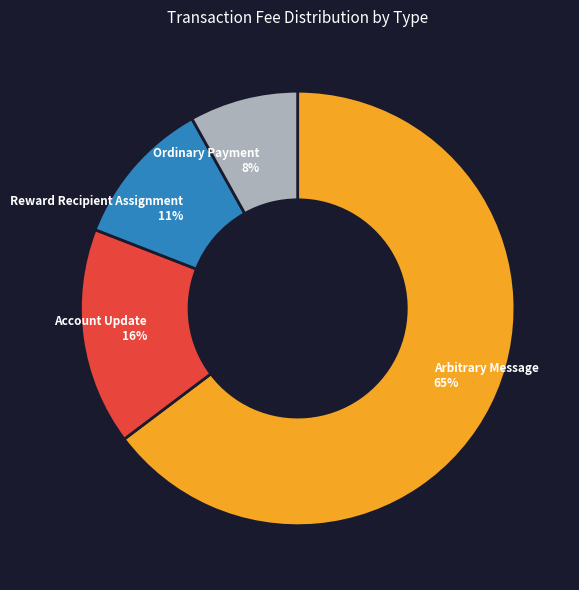

Is it true that Ordinary Payment is 15% of the pie?

False